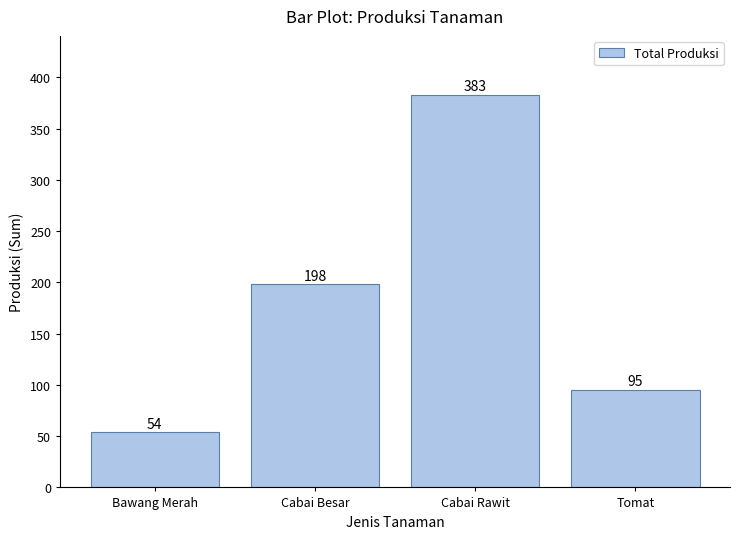

List the labels in order of value, smallest first.

Bawang Merah, Tomat, Cabai Besar, Cabai Rawit